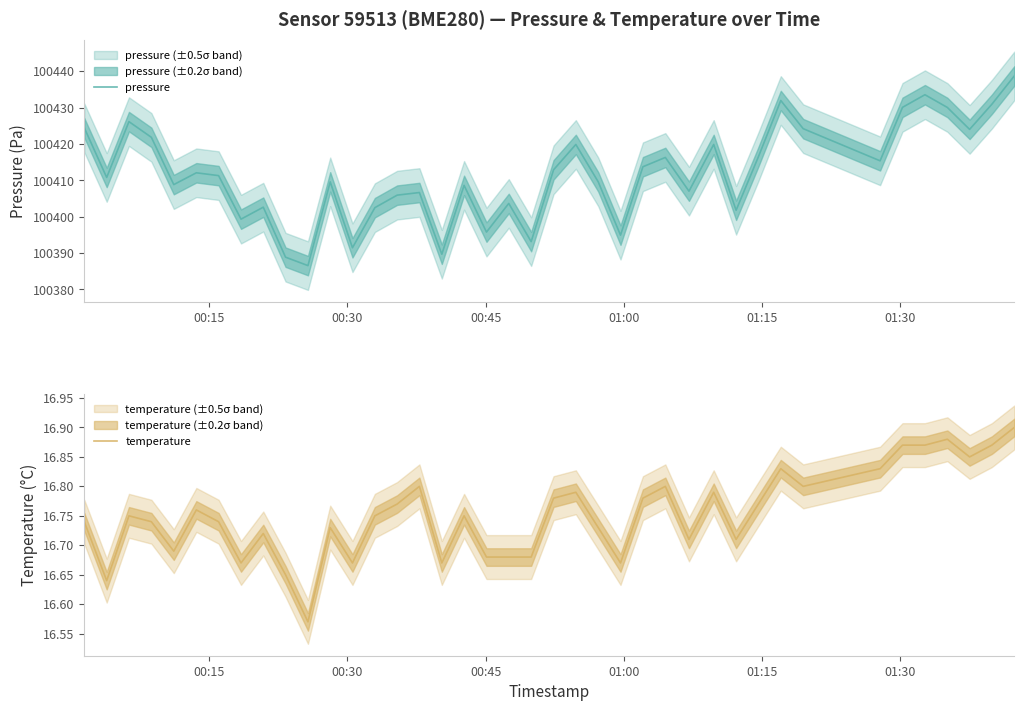

Does the chart have visible grid lines?

No